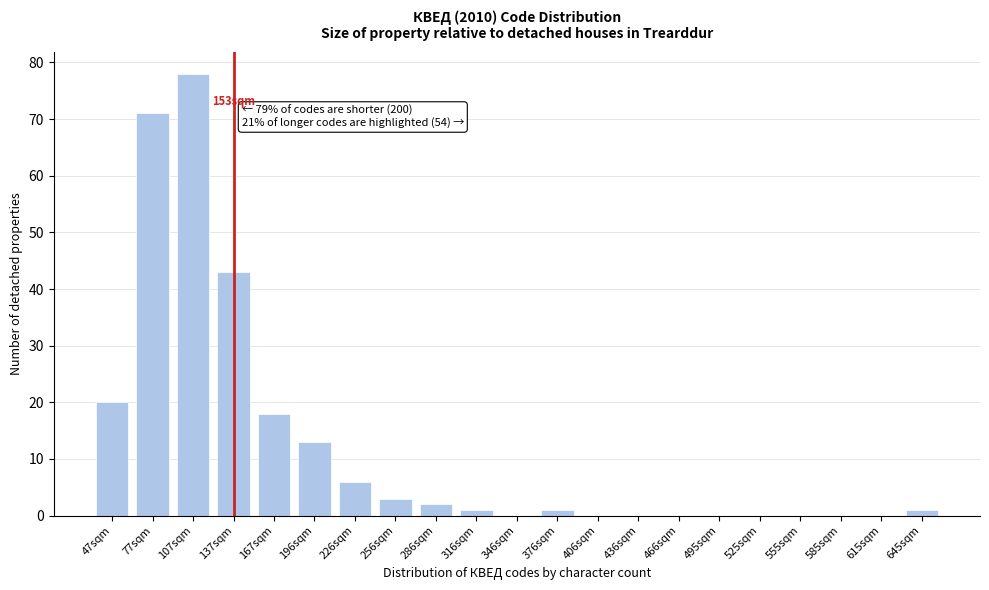

Reading left to right, transcribe all the data shown in this chart.

47sqm=20	77sqm=71	107sqm=78	137sqm=43	167sqm=18	196sqm=13	226sqm=6	256sqm=3	286sqm=2	316sqm=1	346sqm=0	376sqm=1	406sqm=0	436sqm=0	466sqm=0	495sqm=0	525sqm=0	555sqm=0	585sqm=0	615sqm=0	645sqm=1